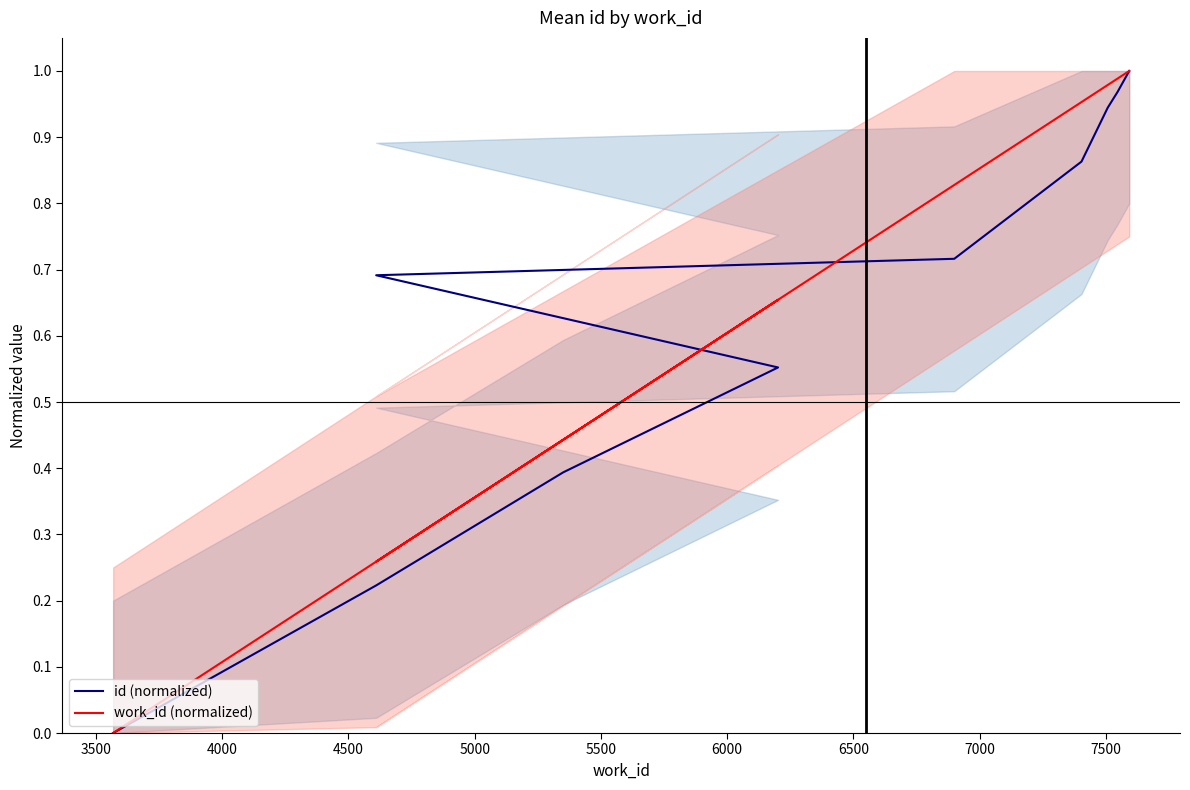

What is the average value of the work_id (normalized) series?

0.6